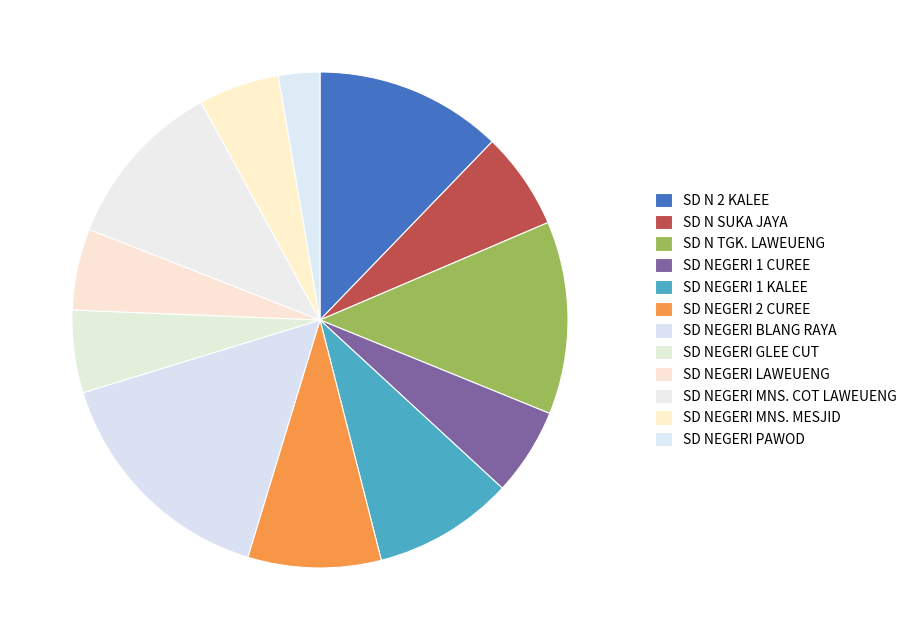

Does SD NEGERI PAWOD account for over 50% of the chart?

No